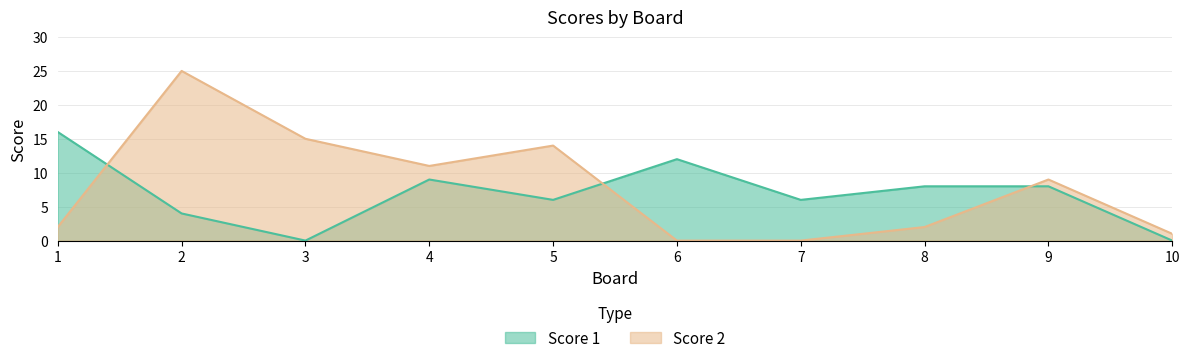

How many lines are shown in the chart?

2